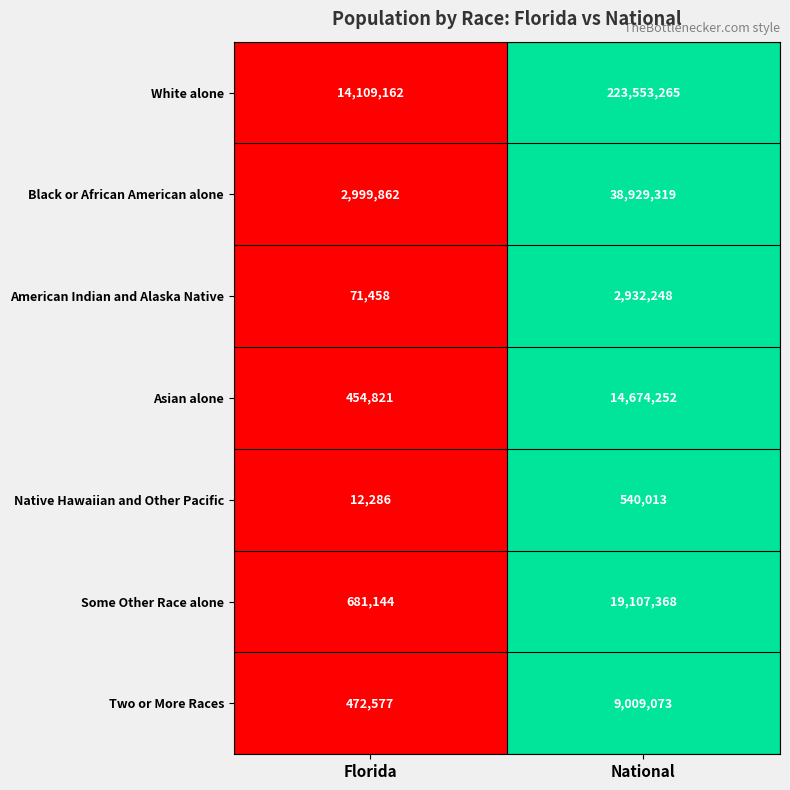

Rank the series by their maximum value, from highest to lowest.

White alone, Black or African American alone, Some Other Race alone, Asian alone, Two or More Races, American Indian and Alaska Native, Native Hawaiian and Other Pacific